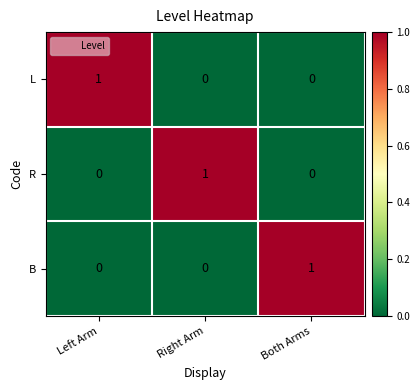

How many L values are between 0 and 1?

3